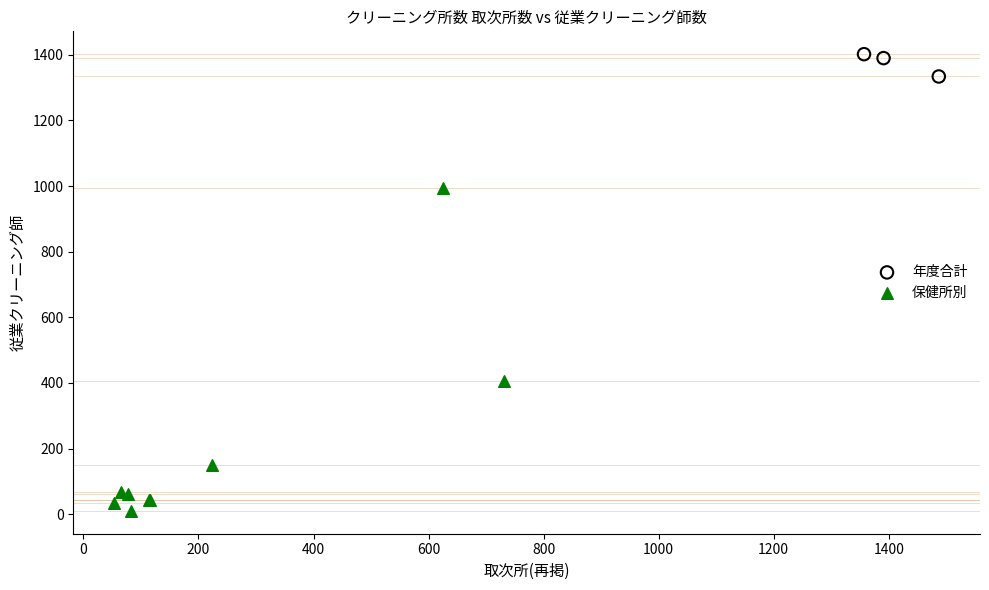

Which series contains the highest Y value?

年度合計